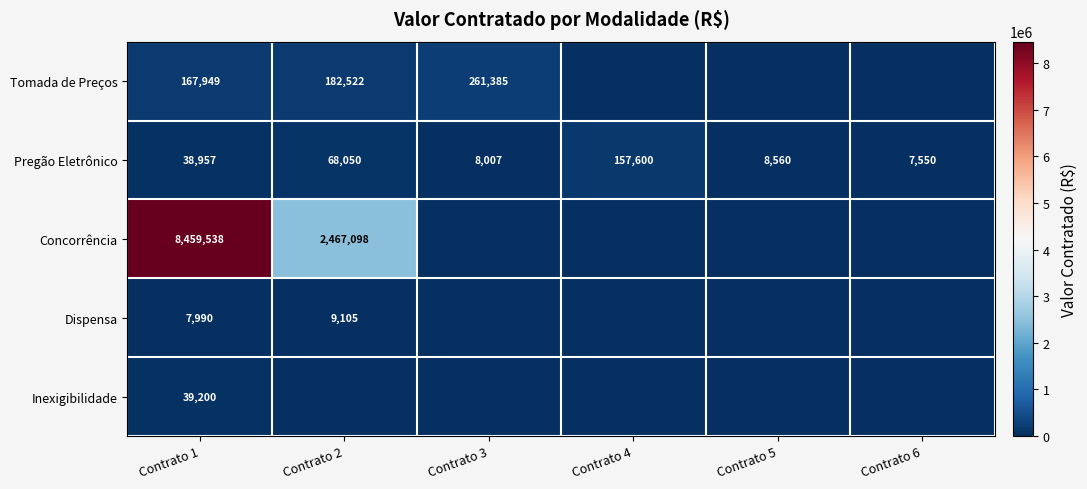

What is the sum of all Pregão Eletrônico values?

288724